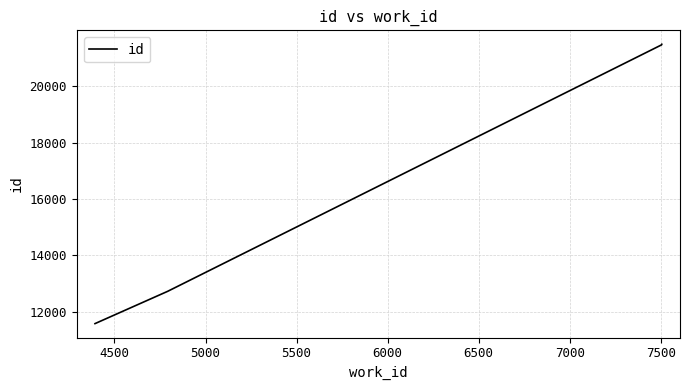

How many distinct data groups are displayed?

1